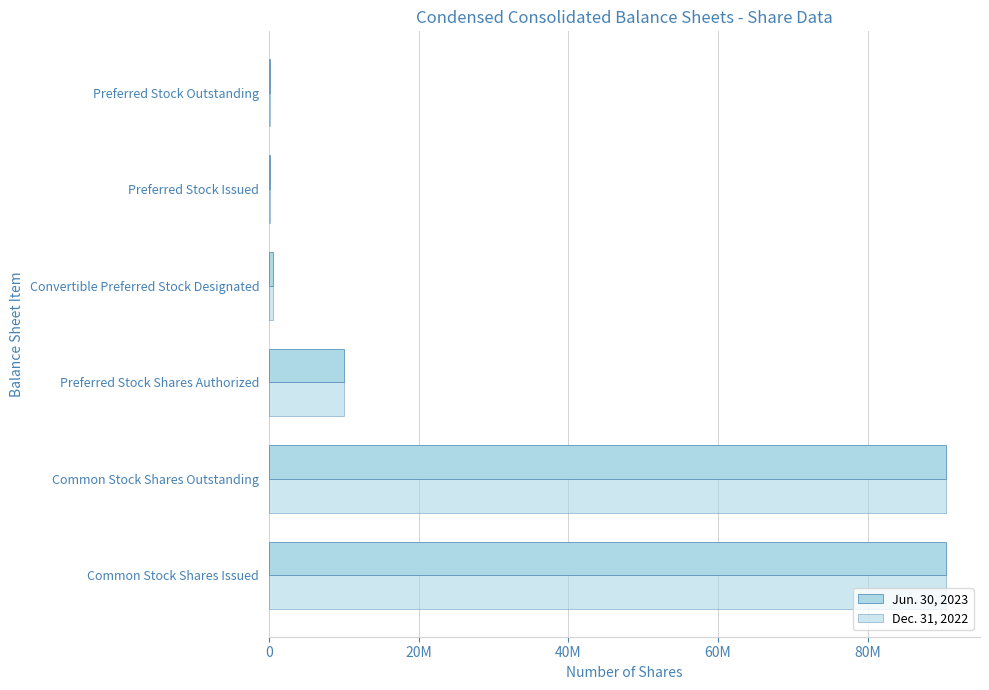

Rank the series by their maximum value, from lowest to highest.

Jun. 30, 2023, Dec. 31, 2022